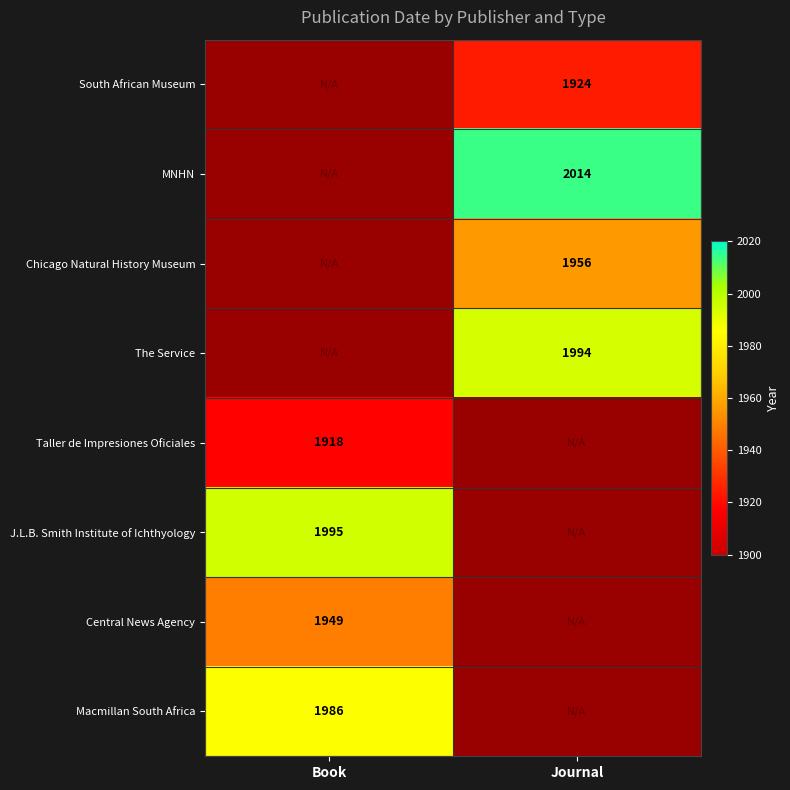

What is the maximum value shown in the chart?

2014